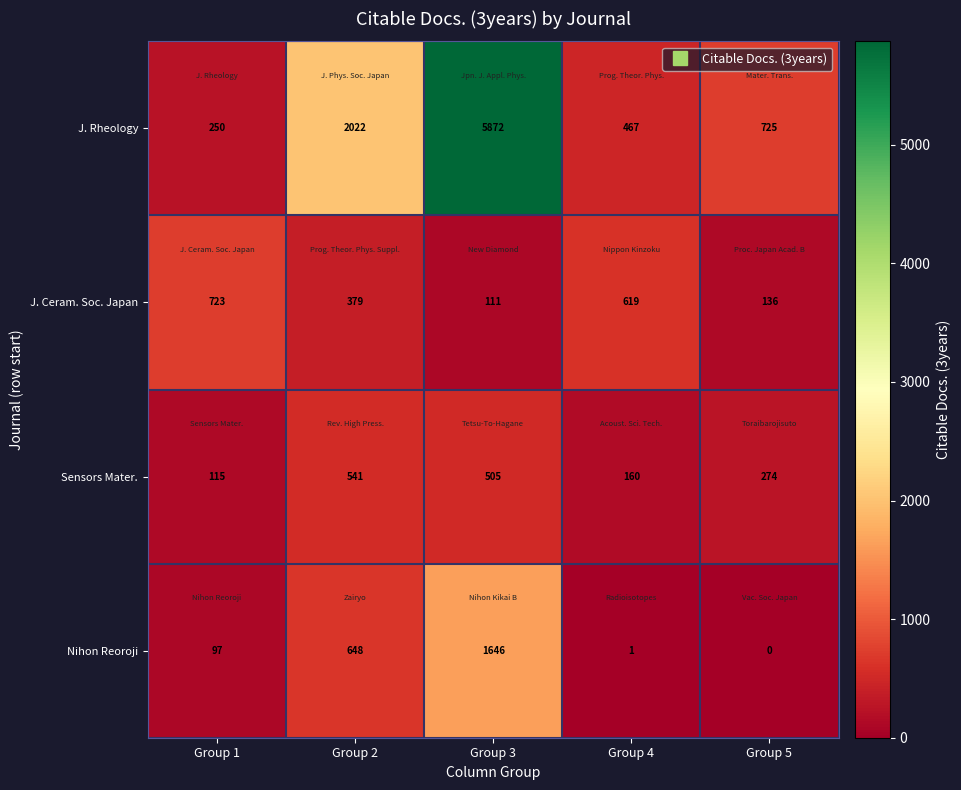

List the labels in order of Sensors Mater. value, smallest first.

Group 1, Group 4, Group 5, Group 3, Group 2